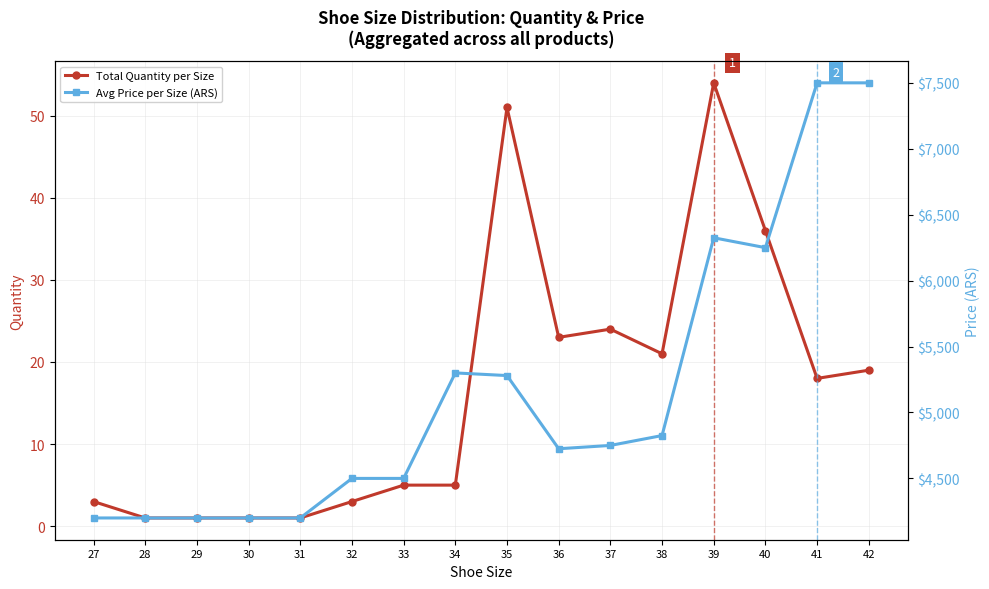

What is the average value of the Avg Price per Size (ARS) series?

5153